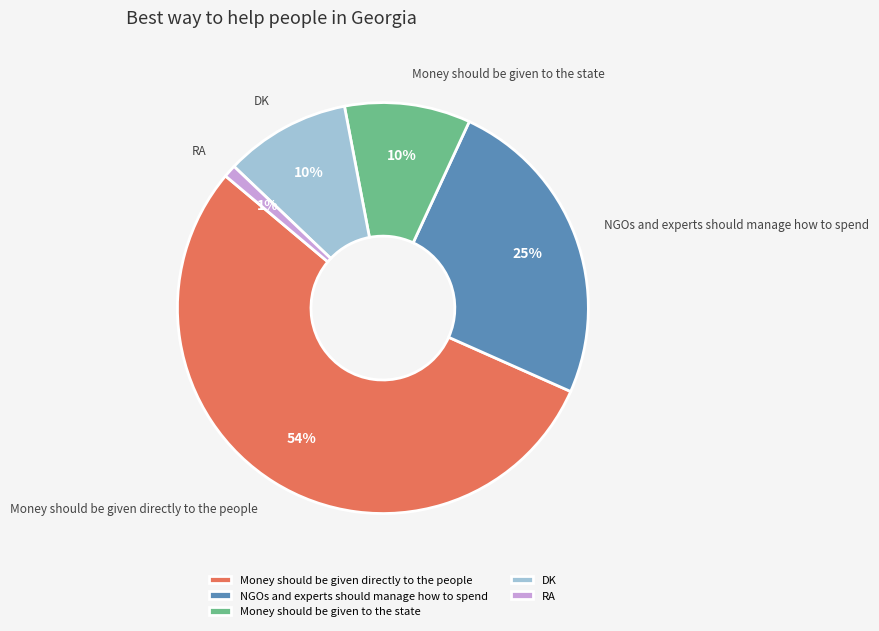

What is the smallest slice in the pie chart?

RA